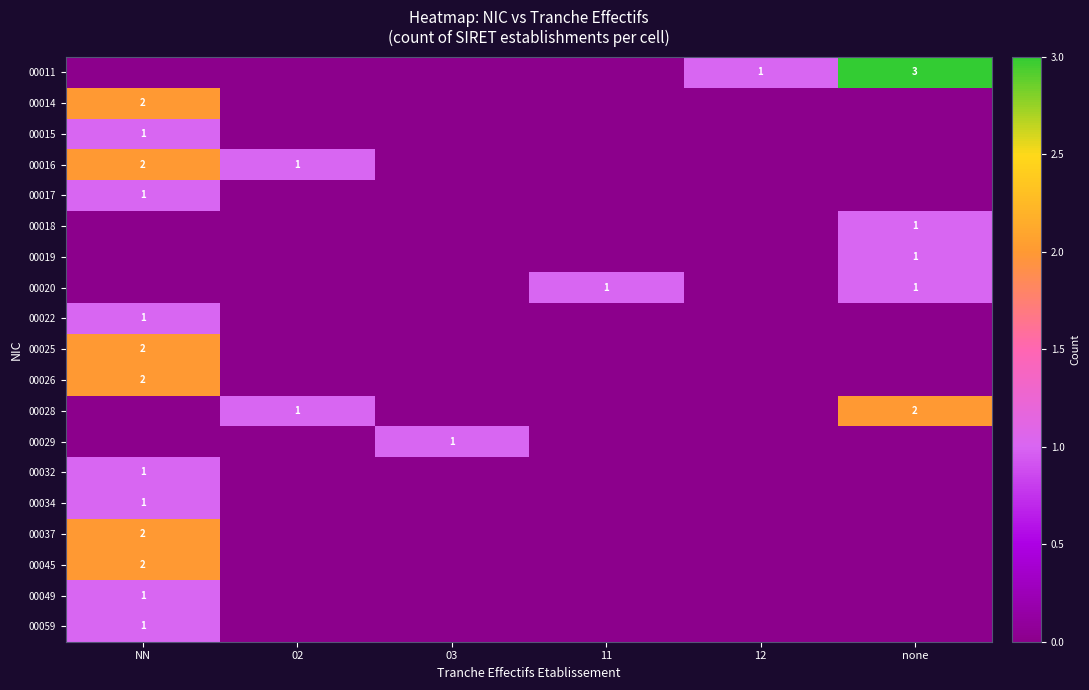

At which category does the chart reach its minimum across all series?

NN